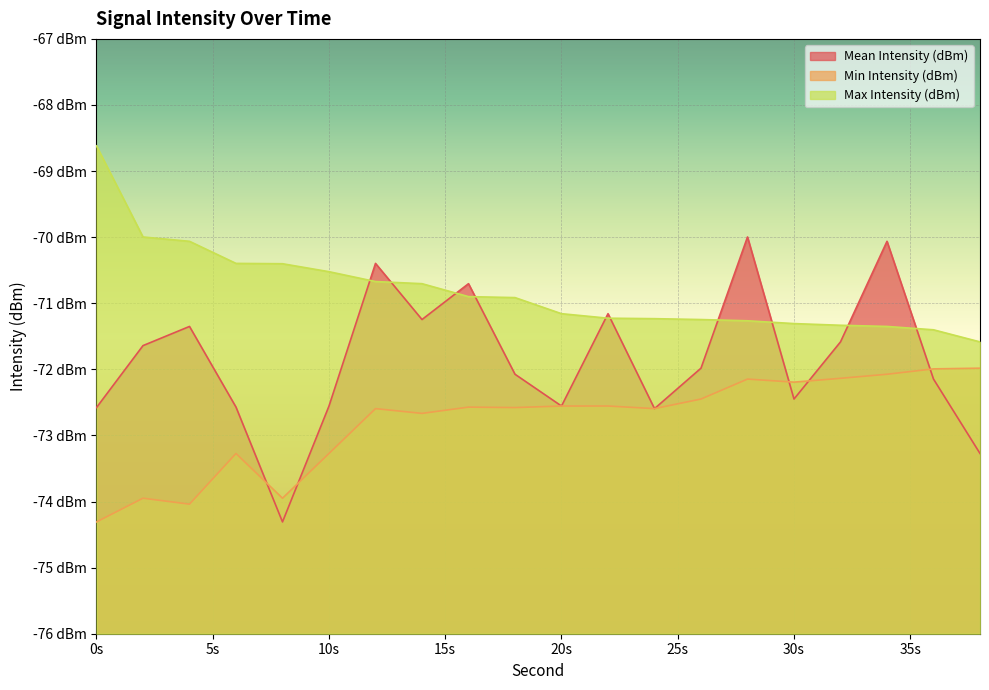

At how many categories does at least one series exceed -71?

12